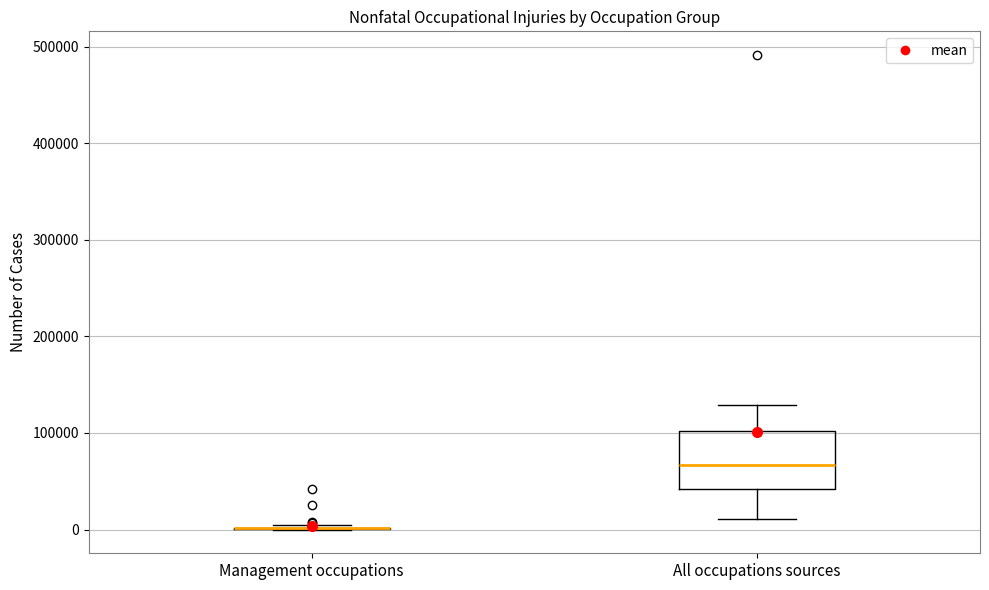

Reading left to right, read every box against the y-axis: the position of its median line, the range the box covers, and the ends of its whiskers. The values are not printed on the chart, so give them approximately, as read against the axis.

Management occupations: box collapsed to a line at 0, whiskers 0 to 0
All occupations sources: median 70000, box 40000 to 100000, whiskers 10000 to 130000